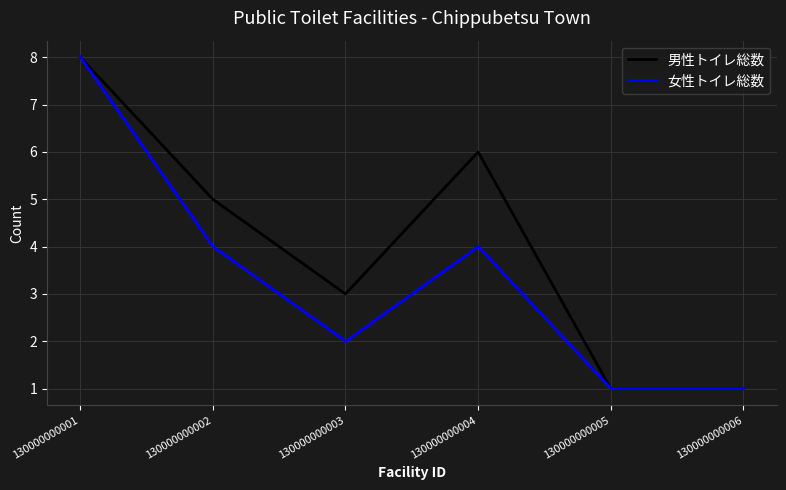

Count the 男性トイレ総数 values in the range 1 to 6.

5